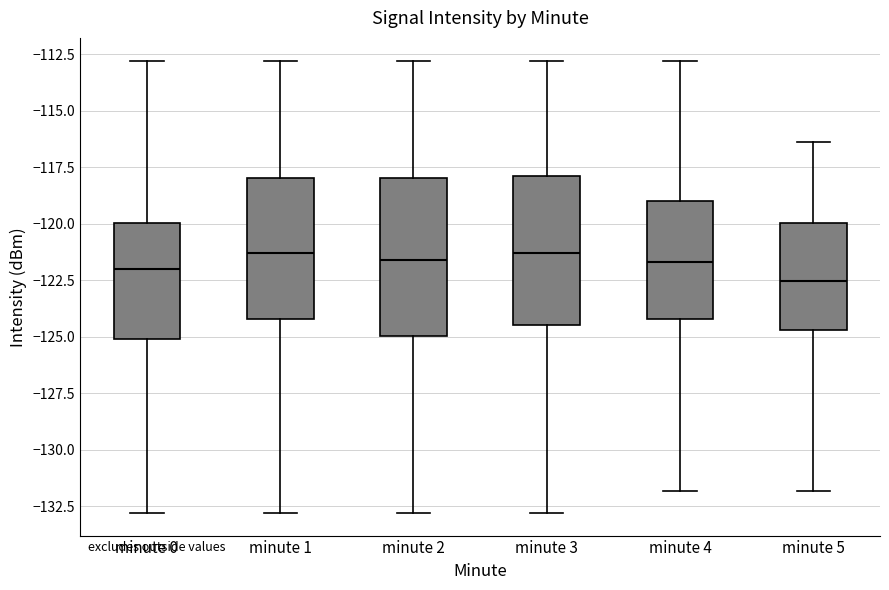

Reading left to right, transcribe this box plot: for each box, give where its median line is, the range the box spans, and where its two whiskers end, as read against the y-axis. The values are not printed on the chart, so give them approximately, as read against the axis.

minute 0: median -122.0, box -125.0 to -120.0, whiskers -133.0 to -113.0
minute 1: median -121.5, box -124.0 to -118.0, whiskers -133.0 to -113.0
minute 2: median -121.5, box -125.0 to -118.0, whiskers -133.0 to -113.0
minute 3: median -121.5, box -124.5 to -118.0, whiskers -133.0 to -113.0
minute 4: median -121.5, box -124.0 to -119.0, whiskers -132.0 to -113.0
minute 5: median -122.5, box -124.5 to -120.0, whiskers -132.0 to -116.5